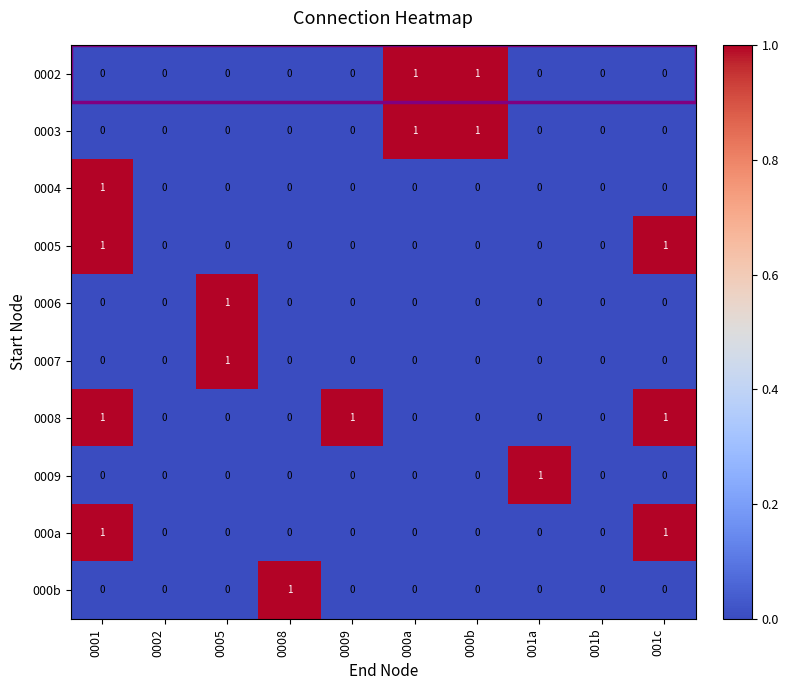

Which series has the largest total across all categories?

0008